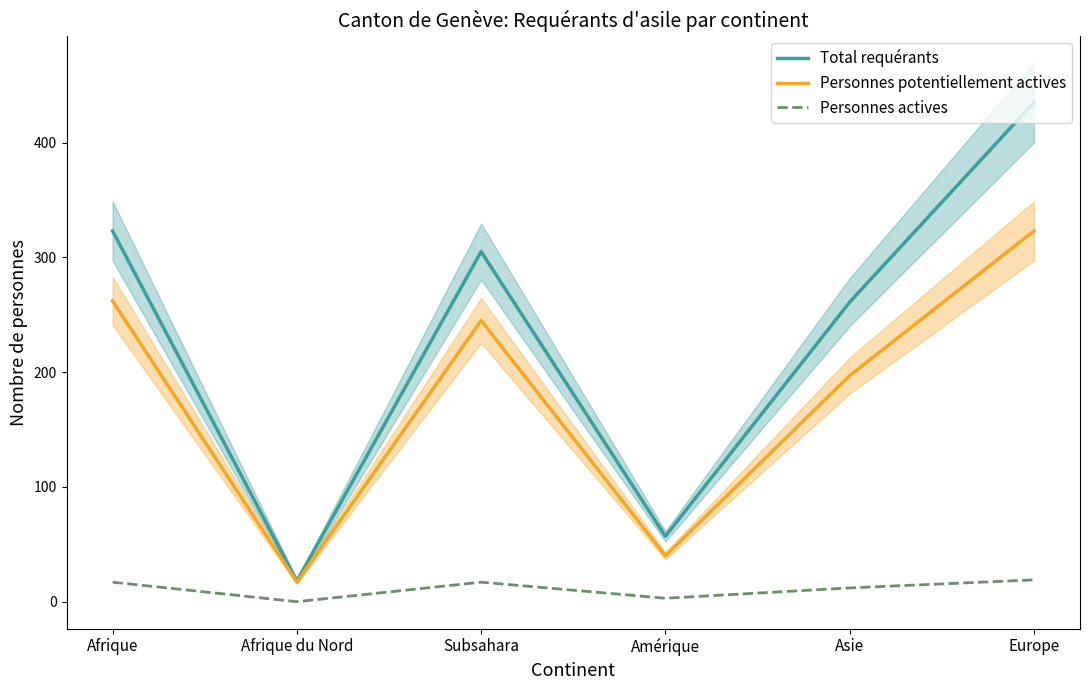

What is the label of the 4th point from the right?

Subsahara